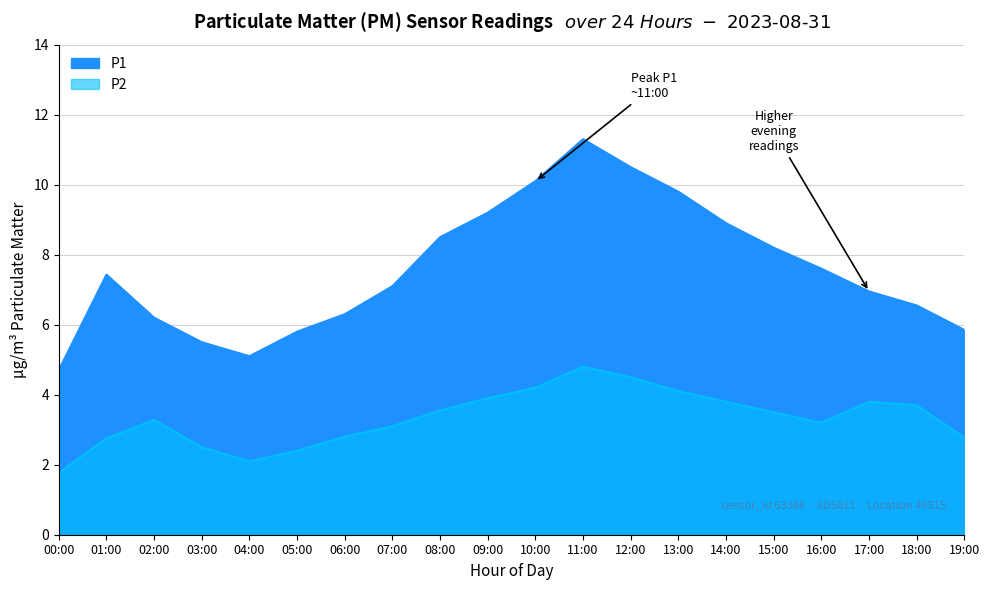

True or false: P2 has a value of 3.9 at 09:00.

True